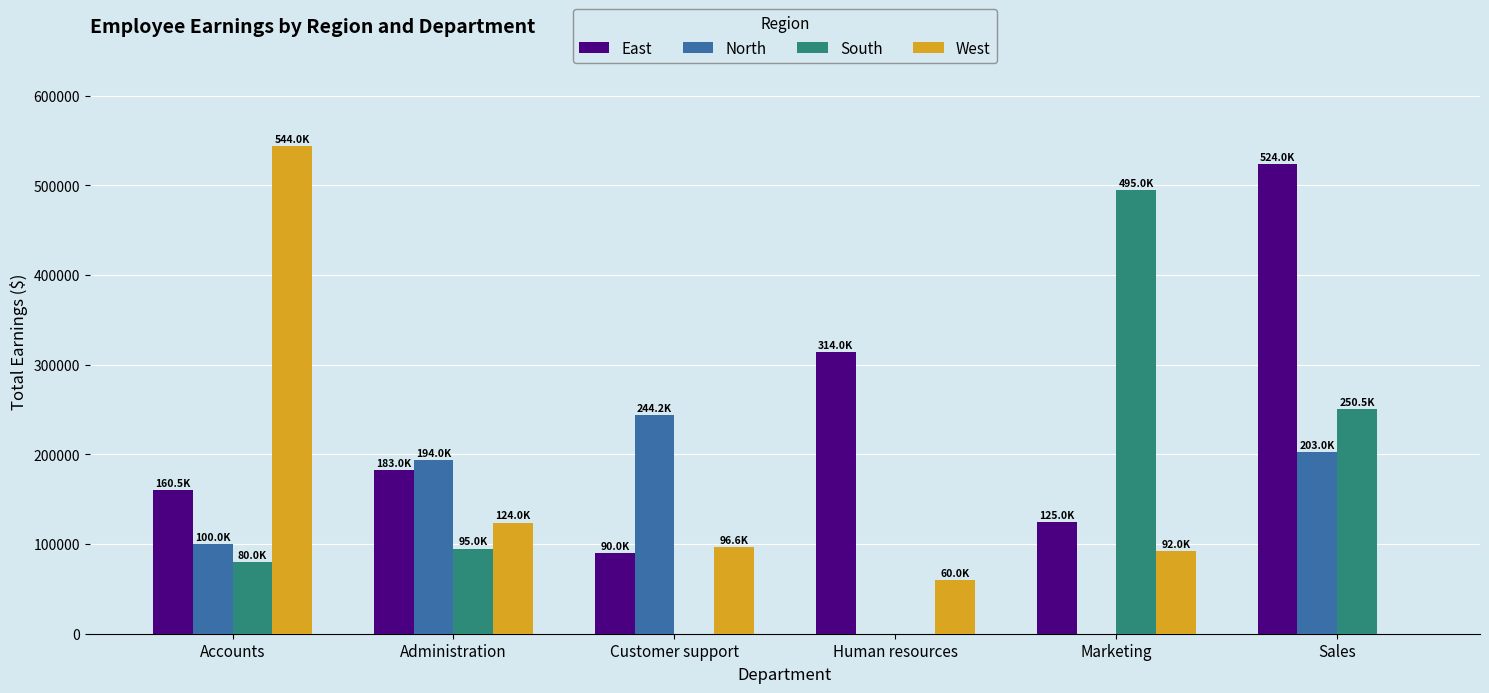

Reading left to right, what are all the values shown in this chart?

East: Accounts=160500	Administration=183000	Customer support=90000	Human resources=314000	Marketing=125000	Sales=524050
North: Accounts=100000	Administration=194000	Customer support=244200	Human resources=0	Marketing=0	Sales=203000
South: Accounts=80000	Administration=95000	Customer support=0	Human resources=0	Marketing=495000	Sales=250500
West: Accounts=544000	Administration=124000	Customer support=96600	Human resources=60000	Marketing=92000	Sales=0